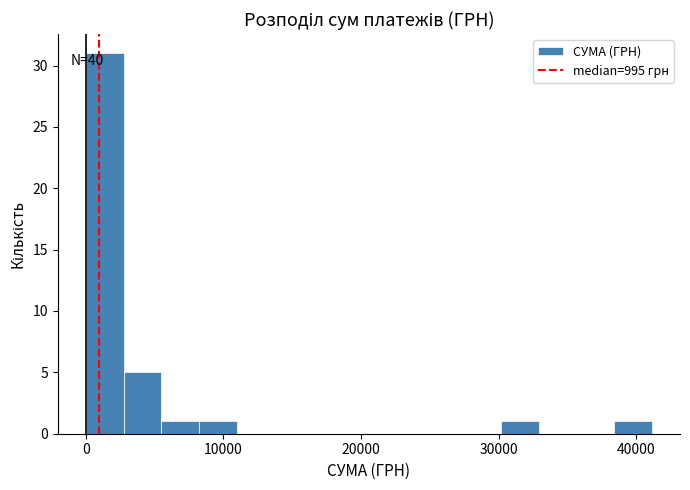

Around what value on the x-axis is the tallest bar? Give the approximate position of its centre, as read against the axis.

1000